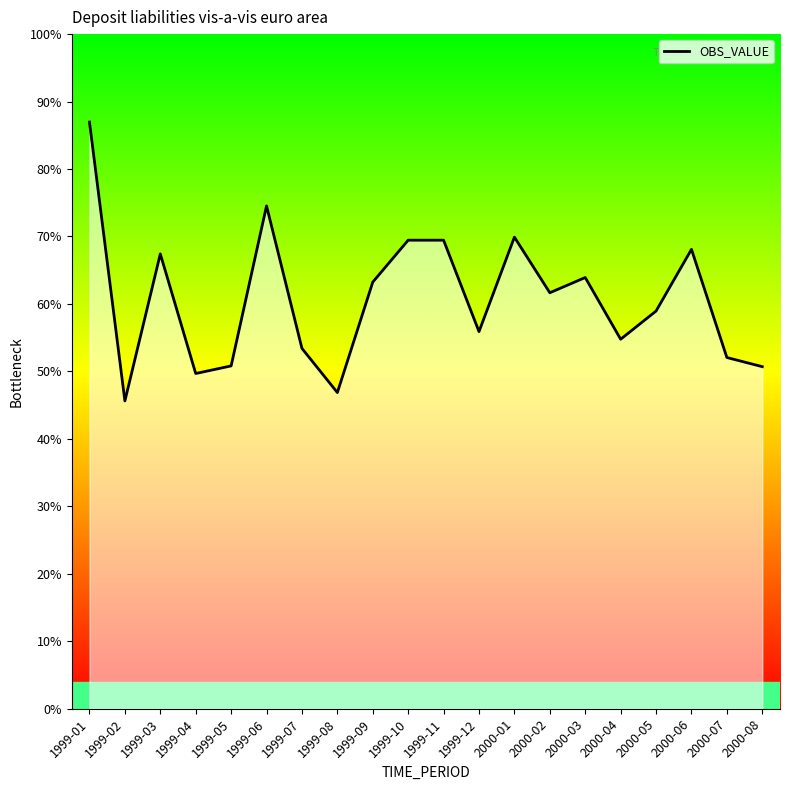

At which category does the chart reach its peak across all series?

1999-01